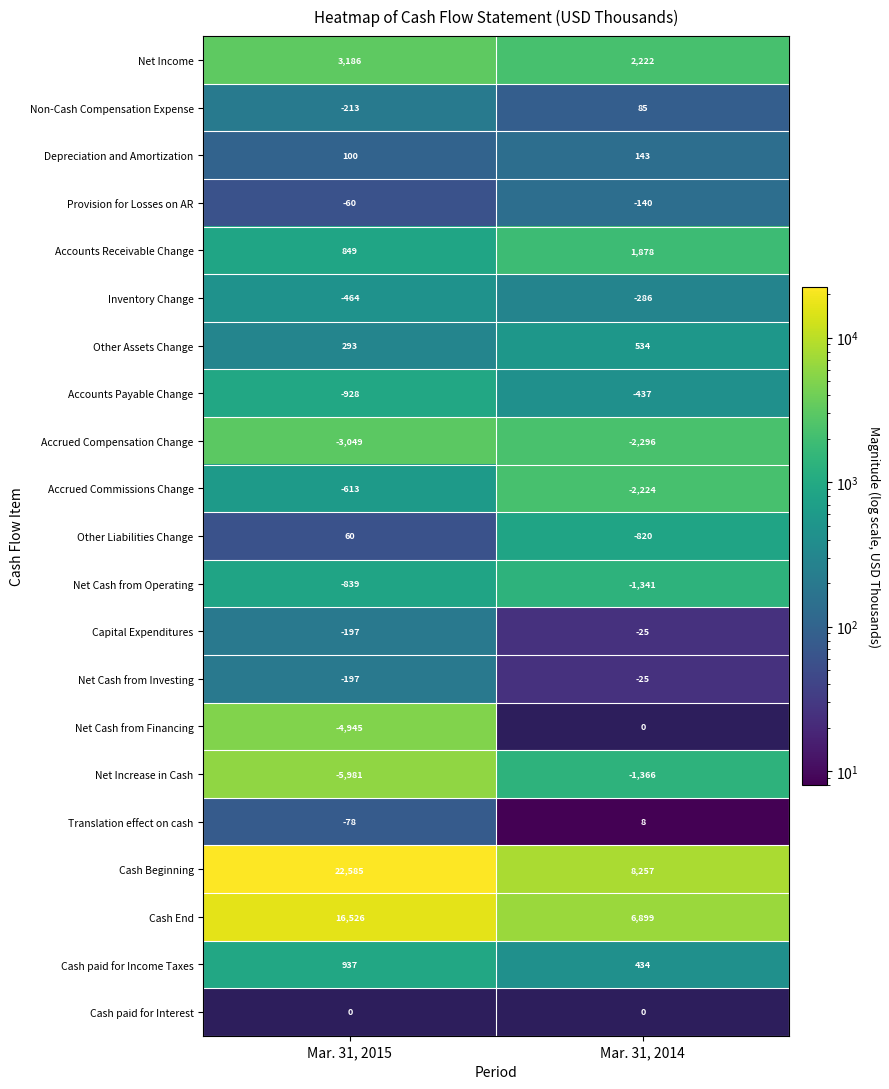

The value of Other Assets Change at Mar. 31, 2015 is 293. True or false?

True